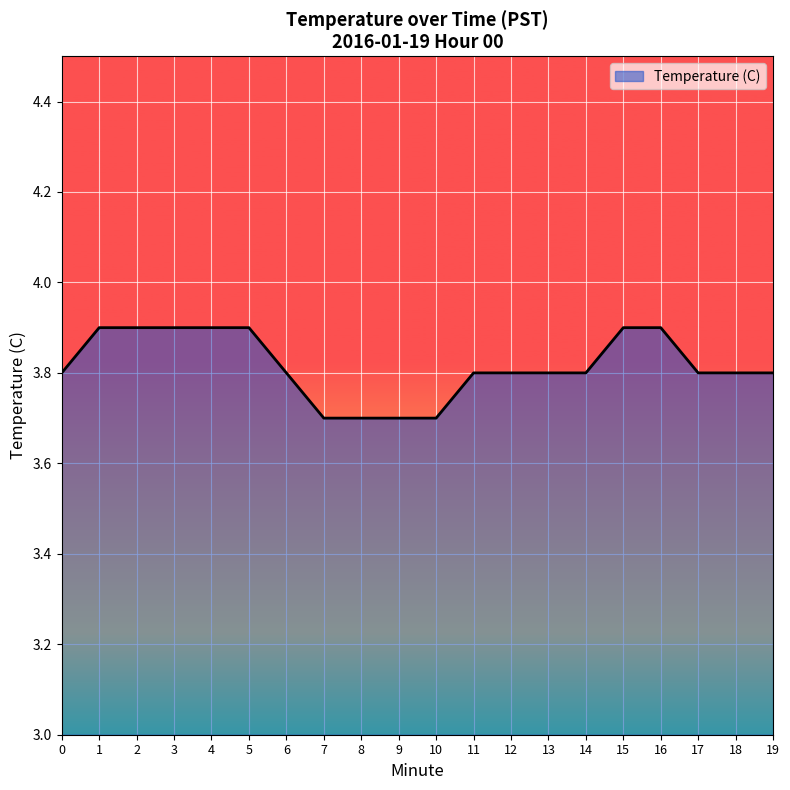

The value at 18 is 1.8. True or false?

False